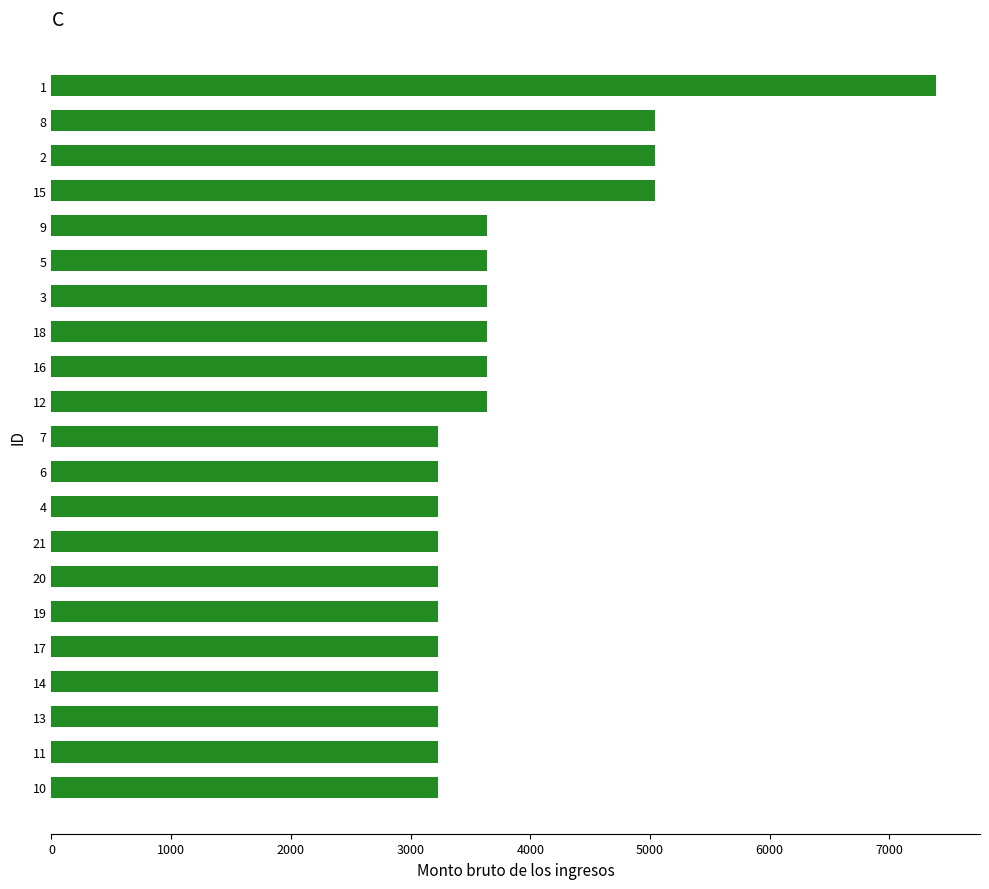

The value at 17 is 1471. True or false?

False